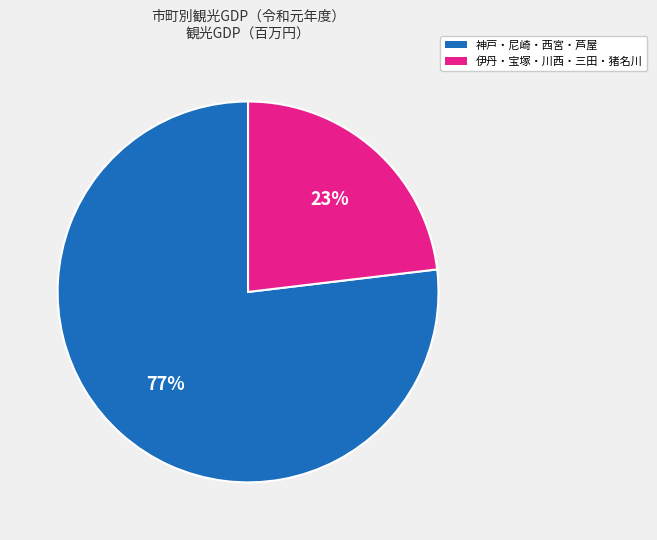

Is there any slice that represents more than half of the pie?

Yes